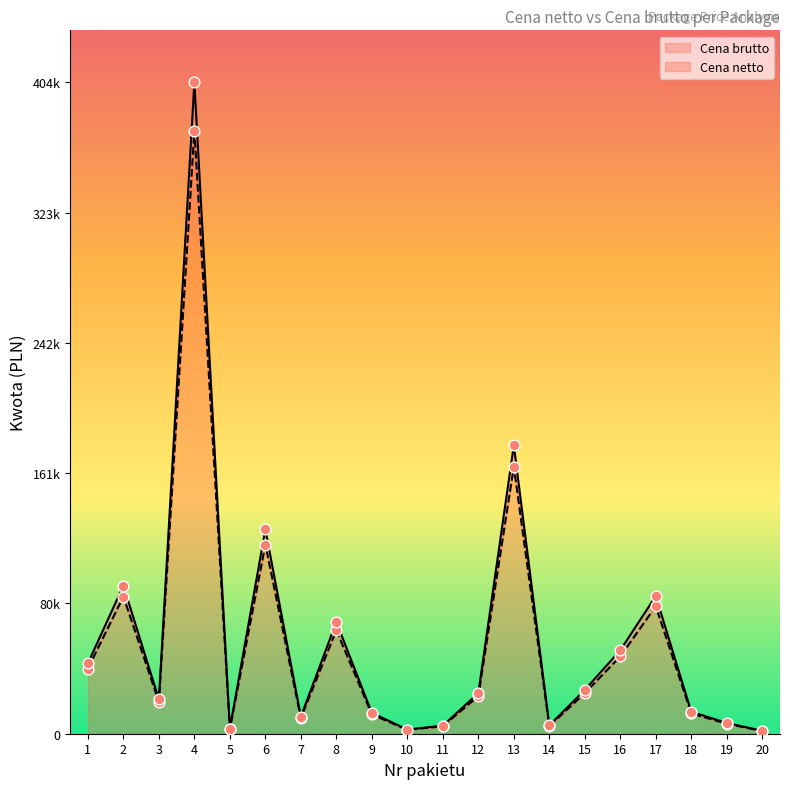

Is the value of Cena brutto at 5 greater than the value of Cena netto at 19?

No